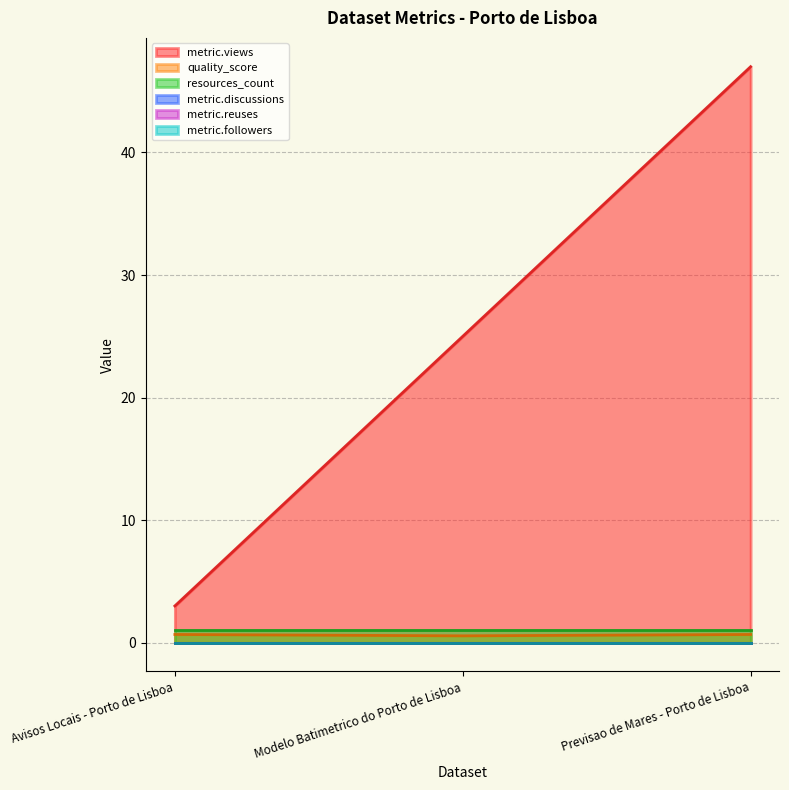

How many categories are shown in the chart?

3